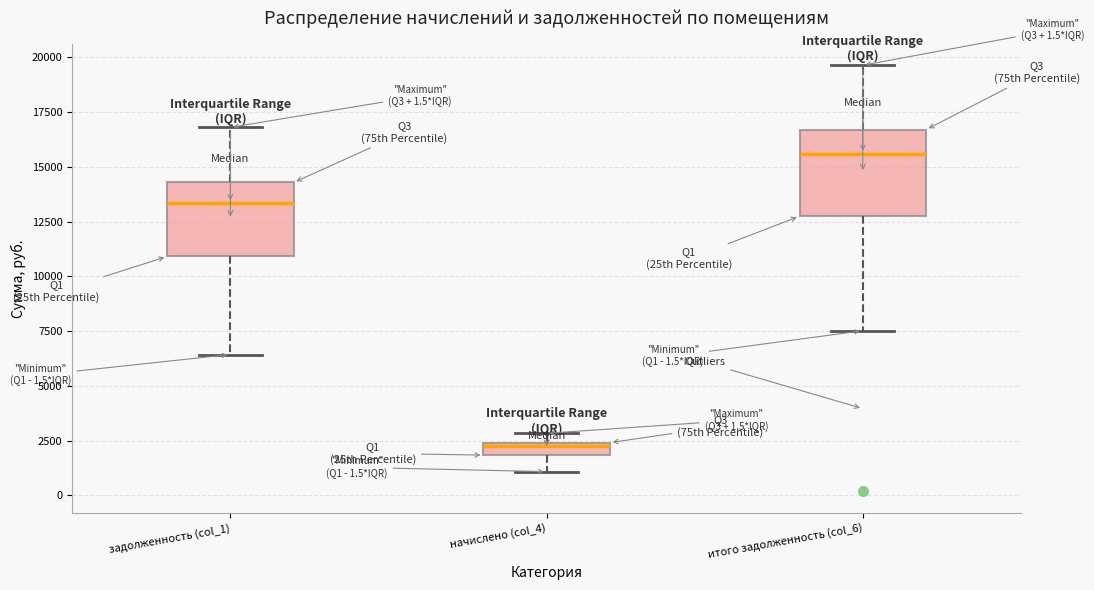

Where does the upper whisker of the box for задолженность (col_1) end on the y-axis? The values are not printed on the chart, so give them approximately, as read against the axis.

17000